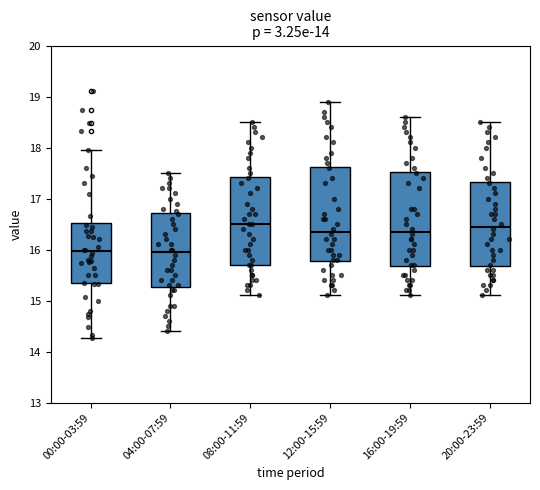

Where is the upper edge of the box for 16:00-19:59 on the y-axis? The values are not printed on the chart, so give them approximately, as read against the axis.

17.5